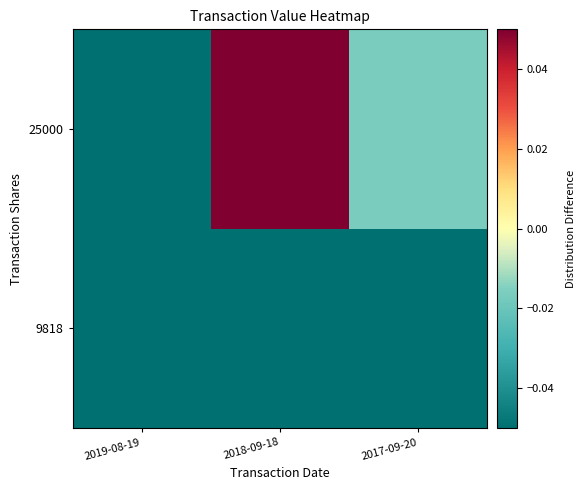

Which has a higher value, 2018-09-18 or 2017-09-20?

2018-09-18